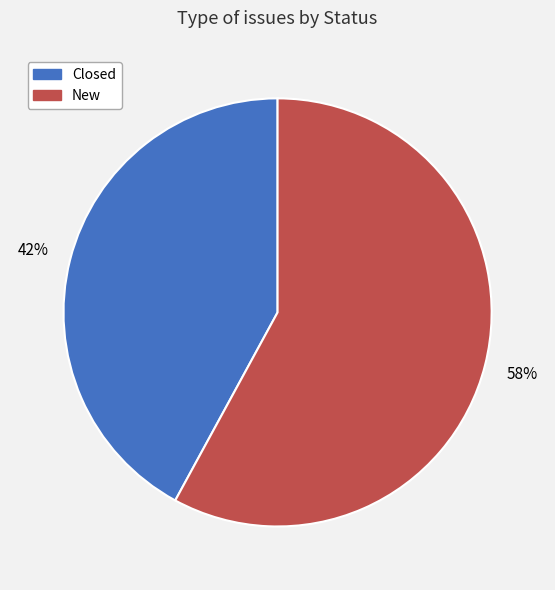

Which category has the biggest portion of the pie?

New